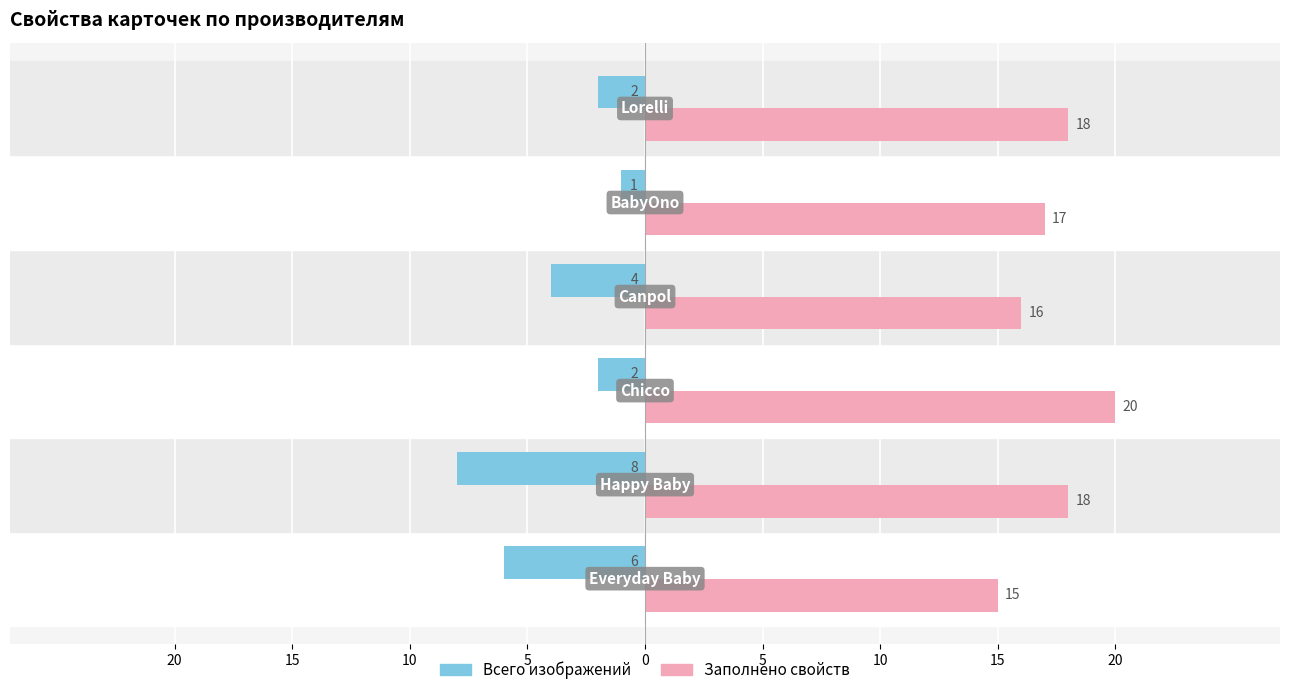

Reading left to right, transcribe all the data shown in this chart.

Всего изображений: -6	-8	-2	-4	-1	-2
Заполнено свойств: 15	18	20	16	17	18